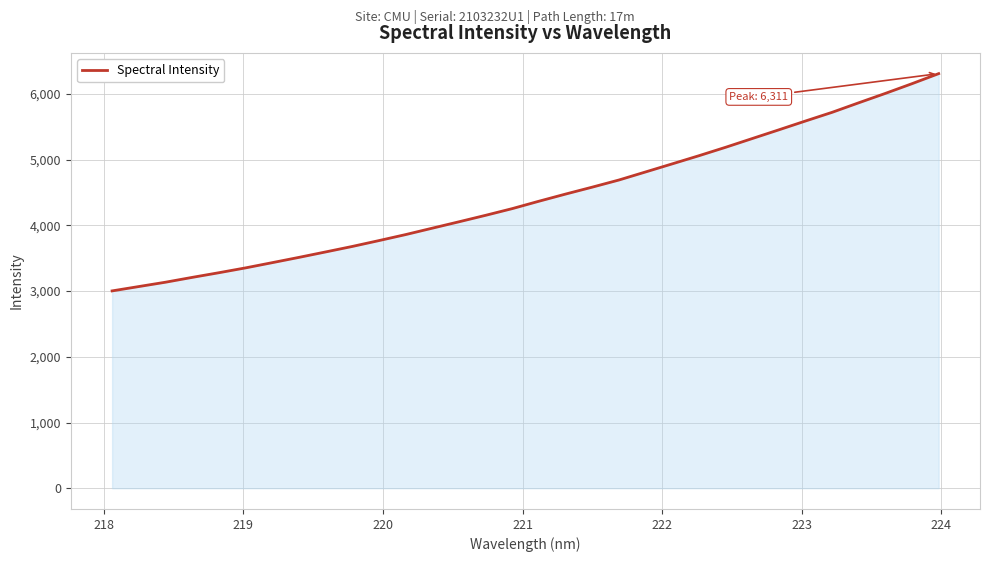

What is the maximum value shown in the chart?

6310.5